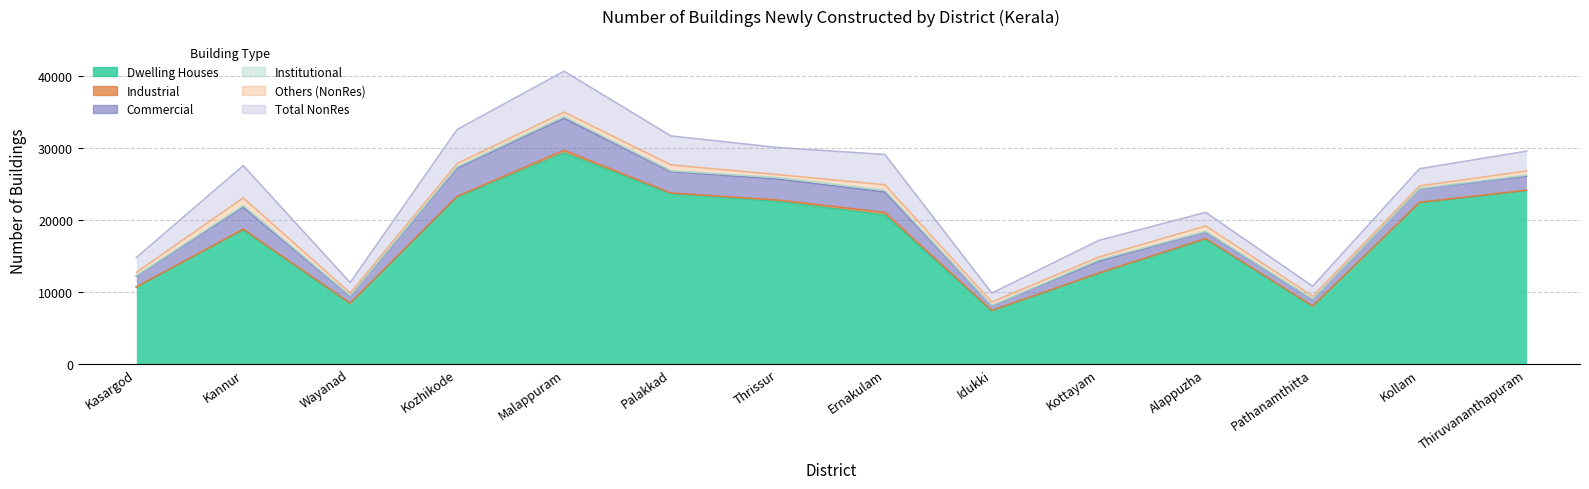

What is the label of the 5th point from the left?

Malappuram